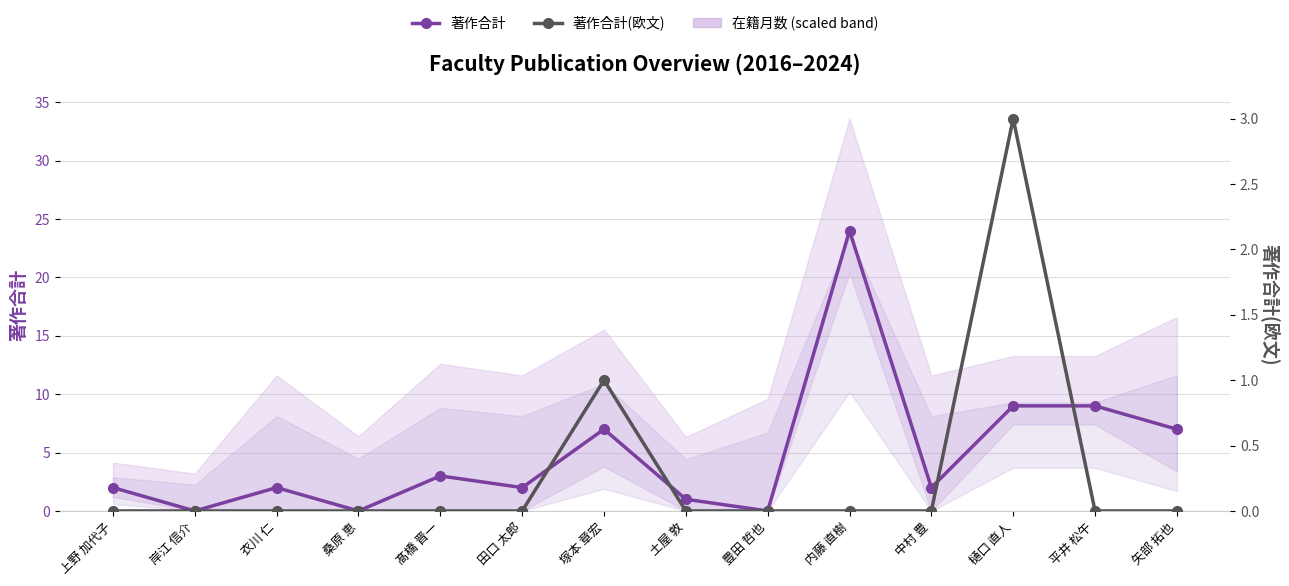

True or false: 著作合計 and 著作合計(欧文) cross at least once.

False